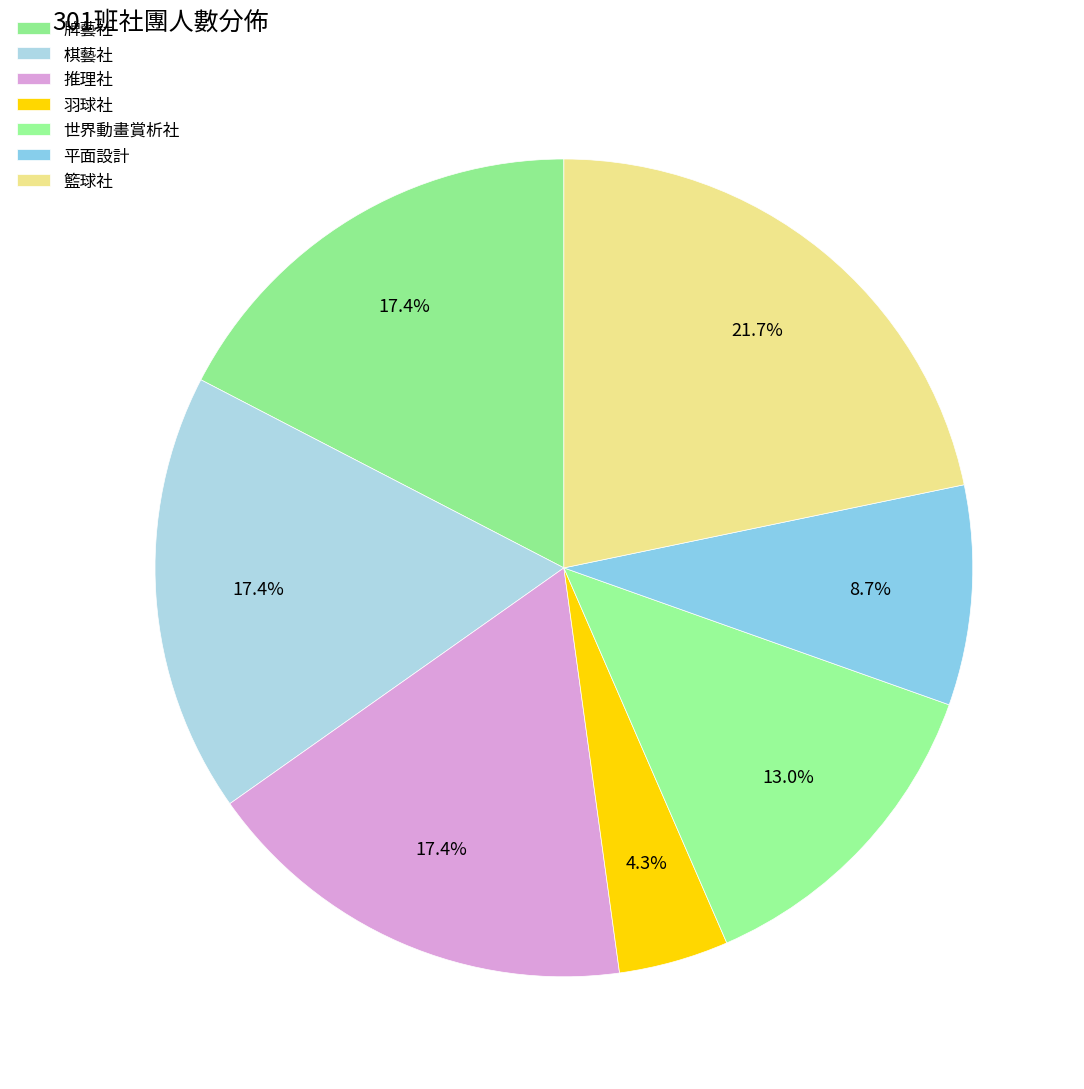

How many slices are in this pie chart?

7